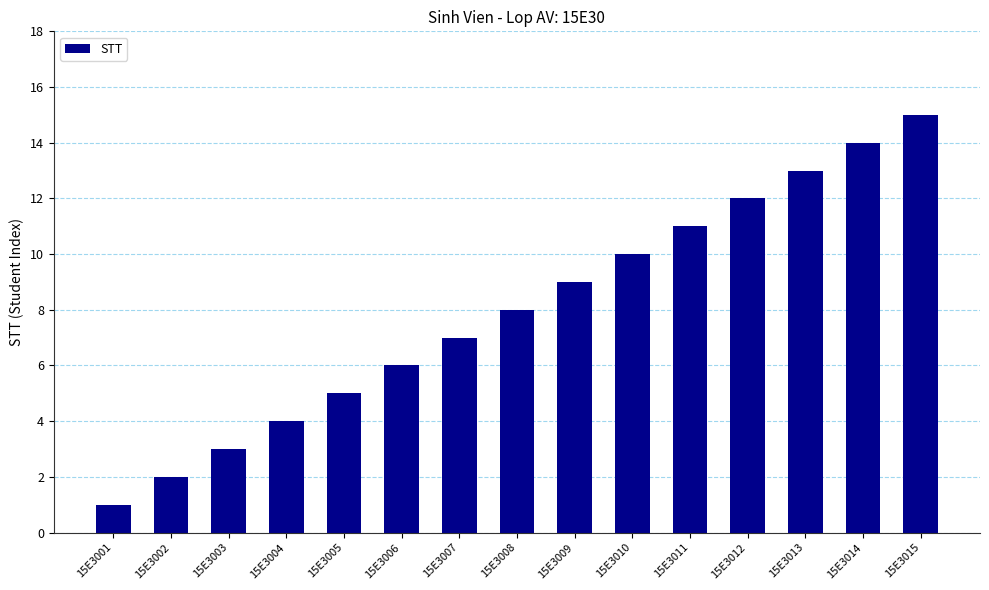

Reading left to right, extract all data points from this chart.

1	2	3	4	5	6	7	8	9	10	11	12	13	14	15